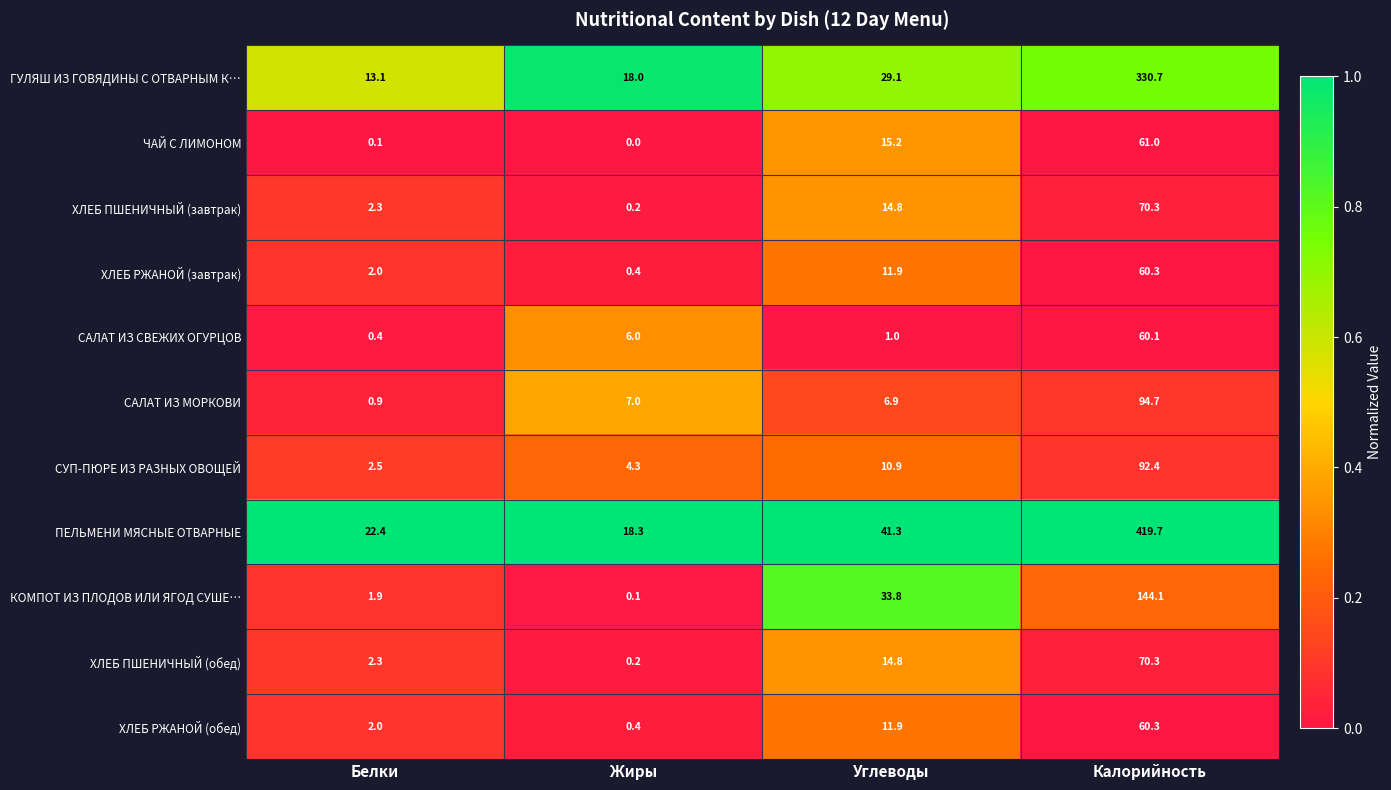

Which category has the highest value across all series?

Калорийность